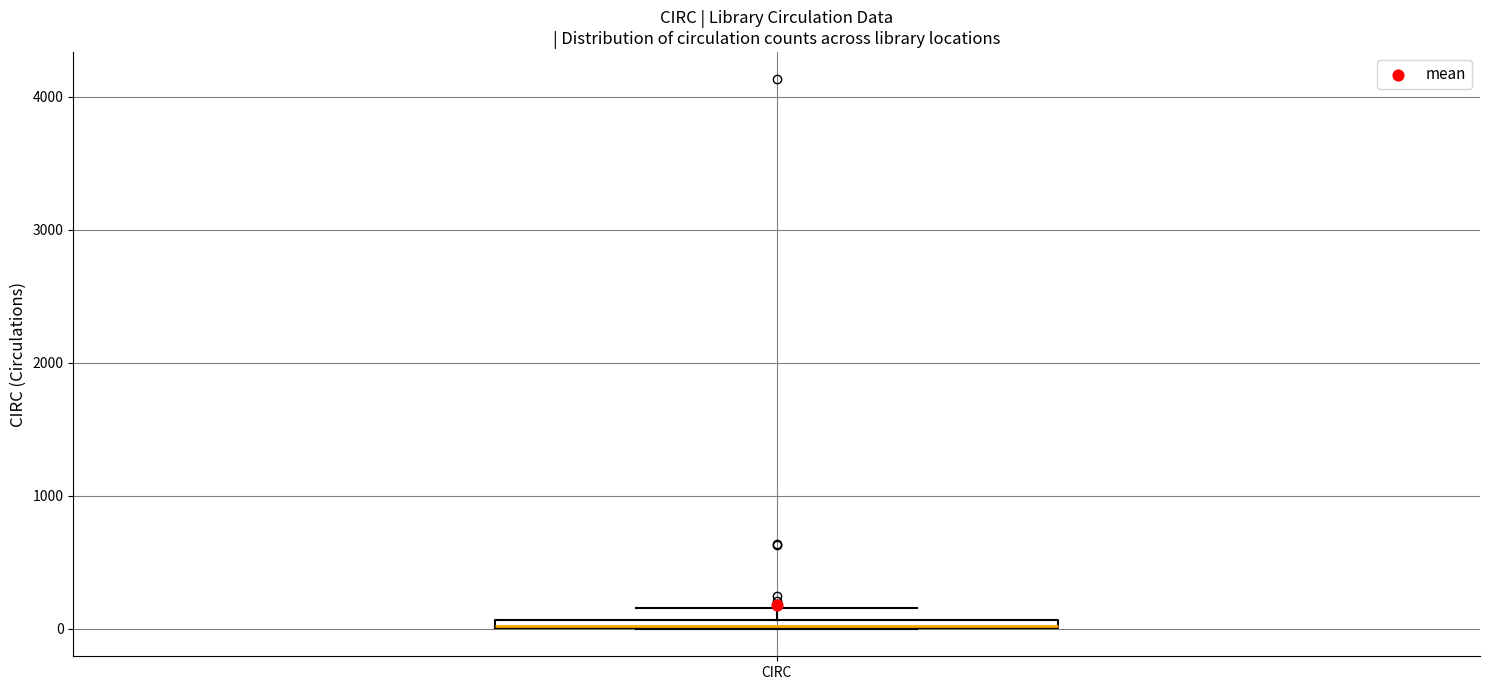

Where is the lower edge of the box for CIRC on the y-axis? The values are not printed on the chart, so give them approximately, as read against the axis.

0